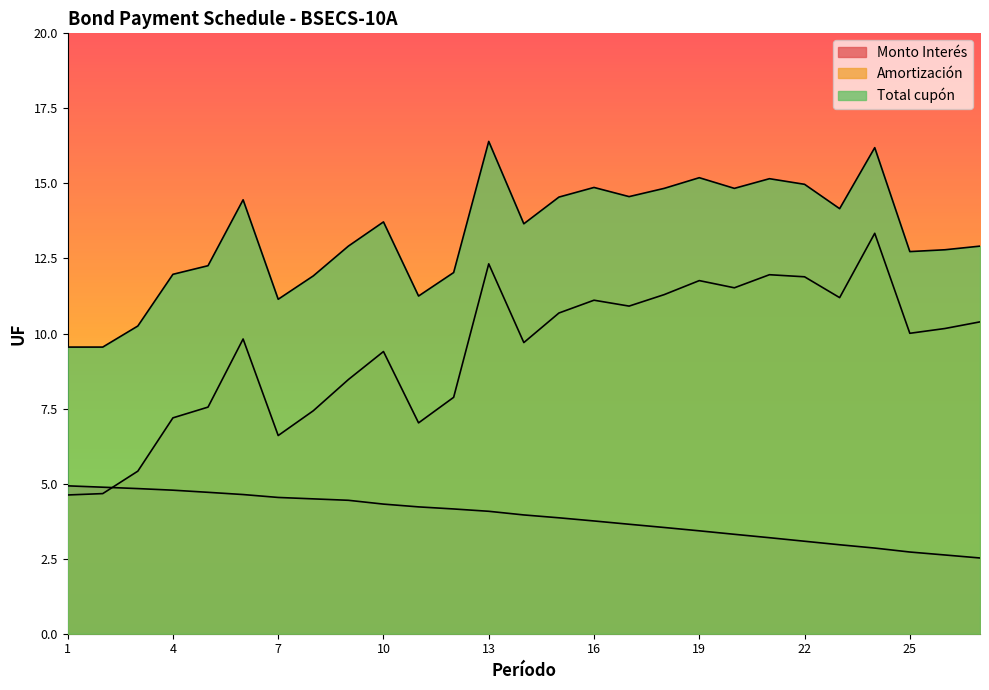

Reading left to right, what are all the values shown in this chart?

Monto Interés: 1=4.9	2=4.9	3=4.8	4=4.8	5=4.7	6=4.6	7=4.5	8=4.5	9=4.4	10=4.3	11=4.2	12=4.2	13=4.1	14=4.0	15=3.9	16=3.8	17=3.6	18=3.5	19=3.4	20=3.3	21=3.2	22=3.1	23=3.0	24=2.9	25=2.7	26=2.6	27=2.5
Amortización: 1=4.6	2=4.7	3=5.4	4=7.2	5=7.5	6=9.8	7=6.6	8=7.4	9=8.5	10=9.4	11=7.0	12=7.9	13=12.3	14=9.7	15=10.7	16=11.1	17=10.9	18=11.3	19=11.8	20=11.5	21=12.0	22=11.9	23=11.2	24=13.3	25=10.0	26=10.2	27=10.4
Total cupón: 1=9.5	2=9.5	3=10.3	4=12.0	5=12.3	6=14.5	7=11.1	8=11.9	9=12.9	10=13.7	11=11.2	12=12.0	13=16.4	14=13.7	15=14.5	16=14.9	17=14.6	18=14.8	19=15.2	20=14.8	21=15.2	22=15.0	23=14.2	24=16.2	25=12.7	26=12.8	27=12.9